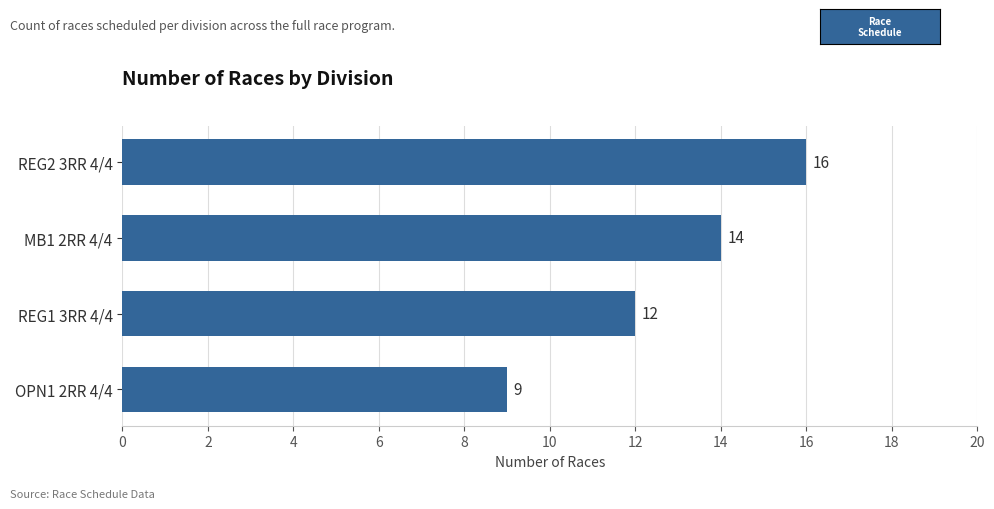

How many data points are less than 14?

2